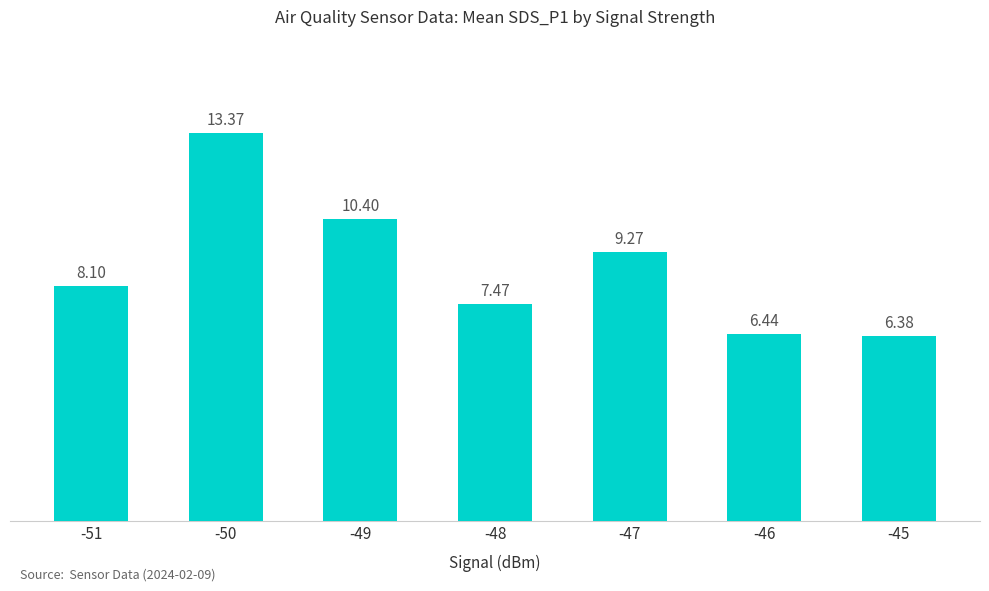

Rank the categories by value from highest to lowest.

-50, -49, -47, -51, -48, -46, -45